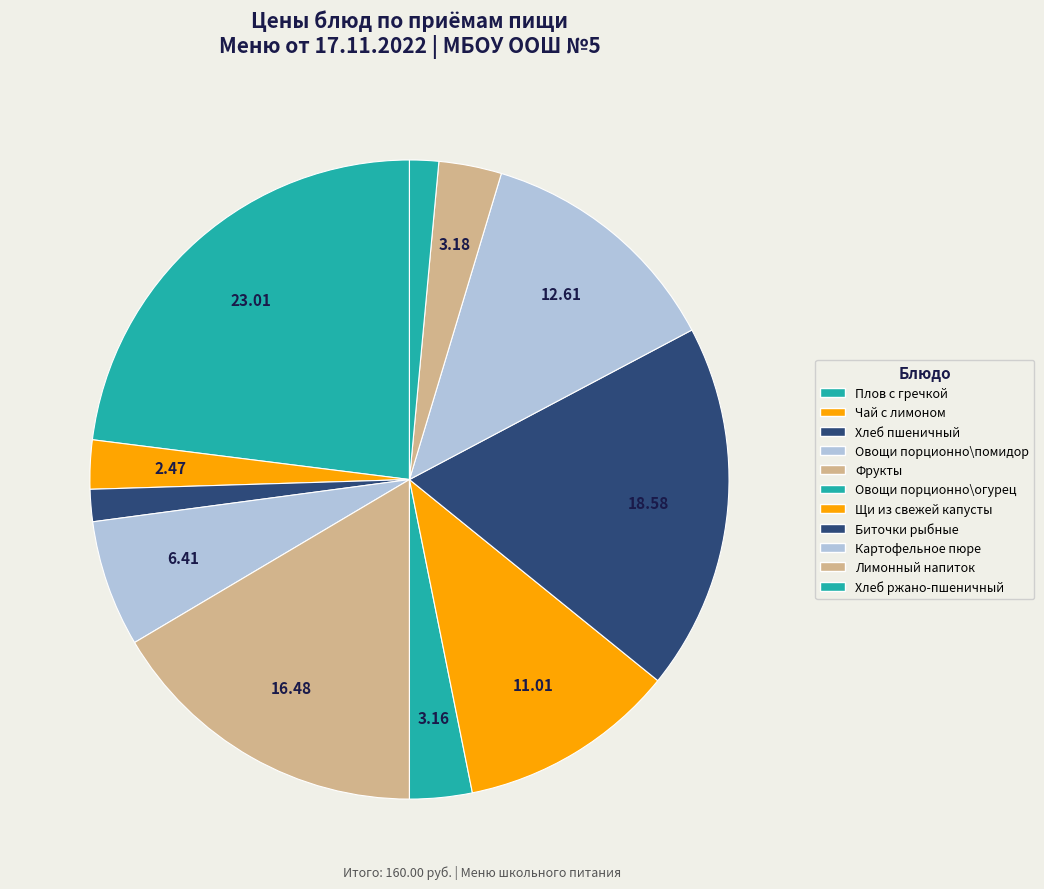

What is the total percentage of Биточки рыбные and Щи из свежей капусты?

29.6%